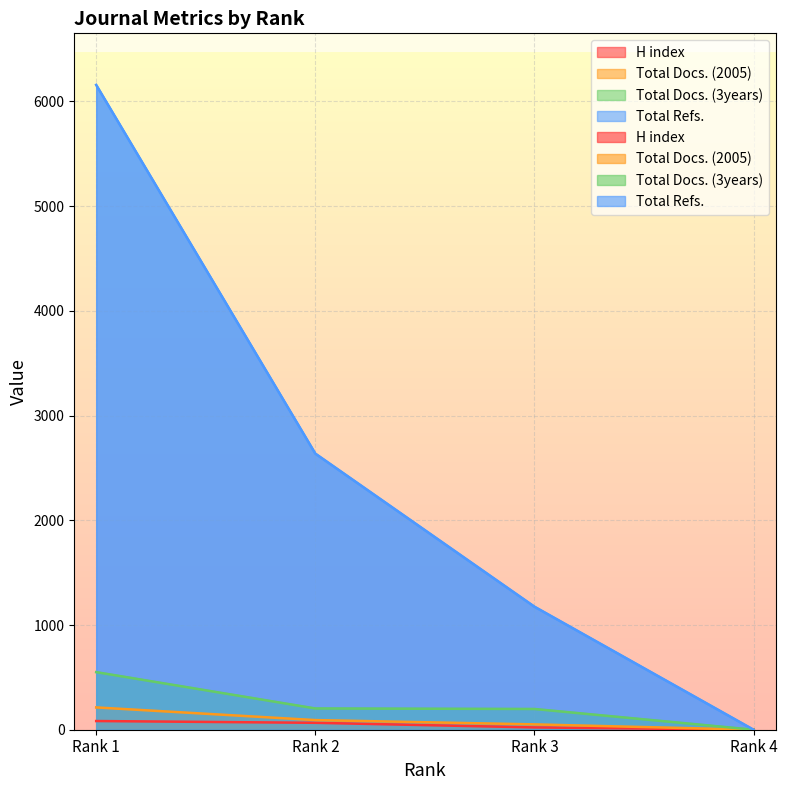

What is the value of the Total Docs. (3years) point at the 2nd from the left?

203